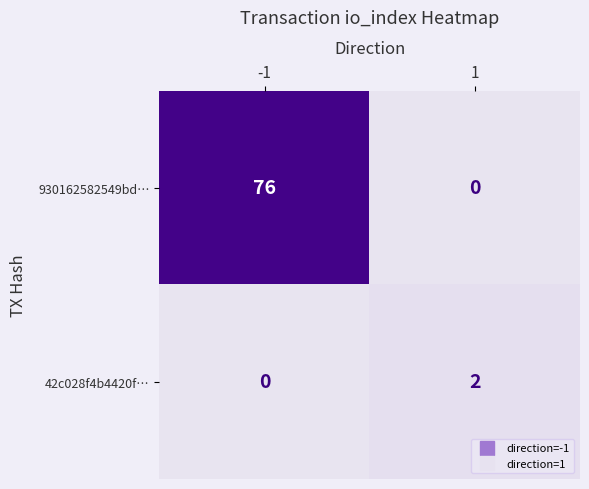

Between -1 and 1, which series saw the biggest shift?

930162582549bd…